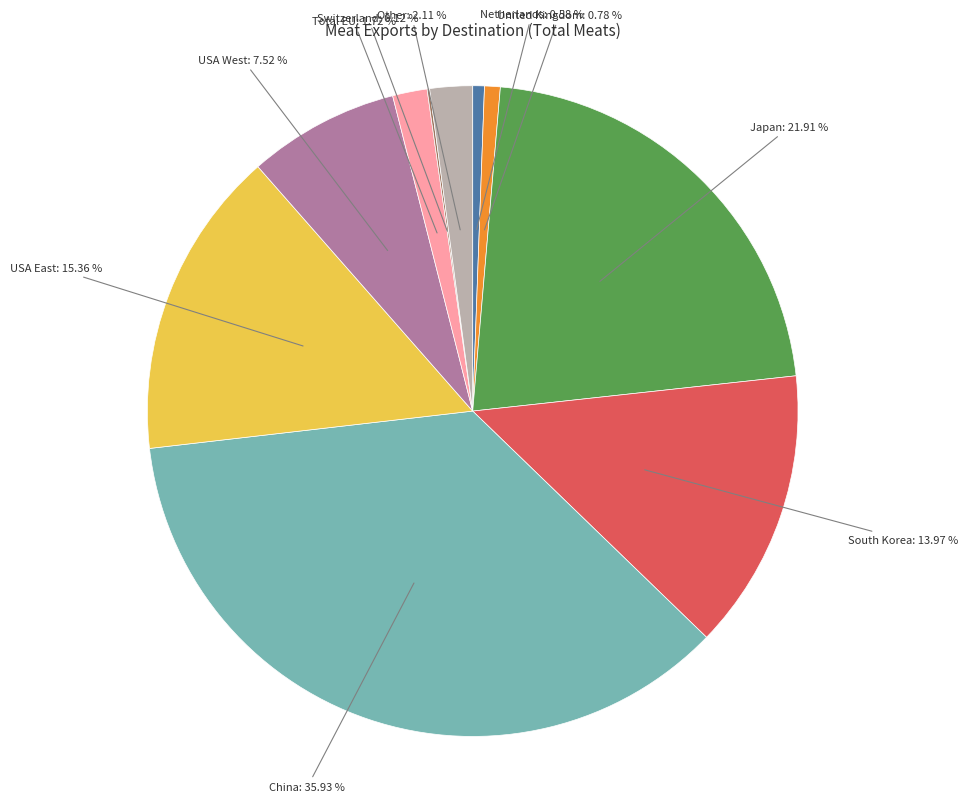

Does any single category account for the majority?

No